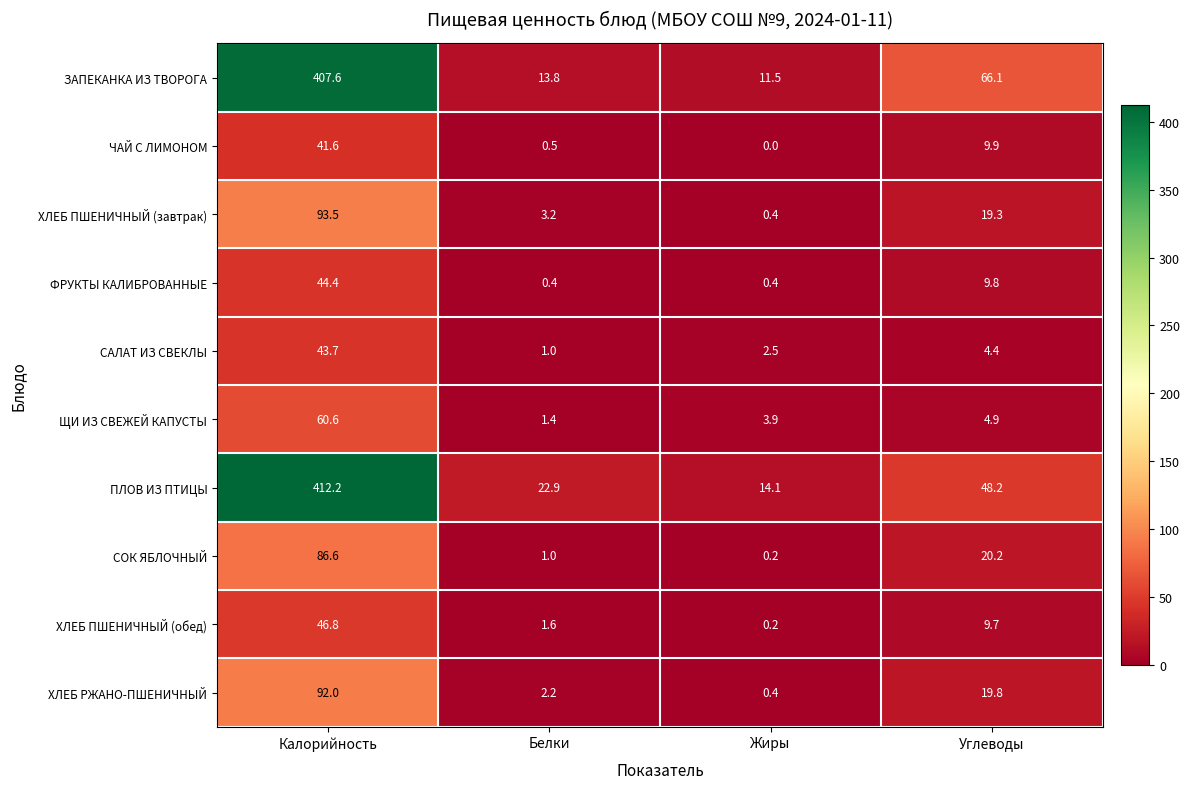

At which category is the sum across all series the highest?

Калорийность